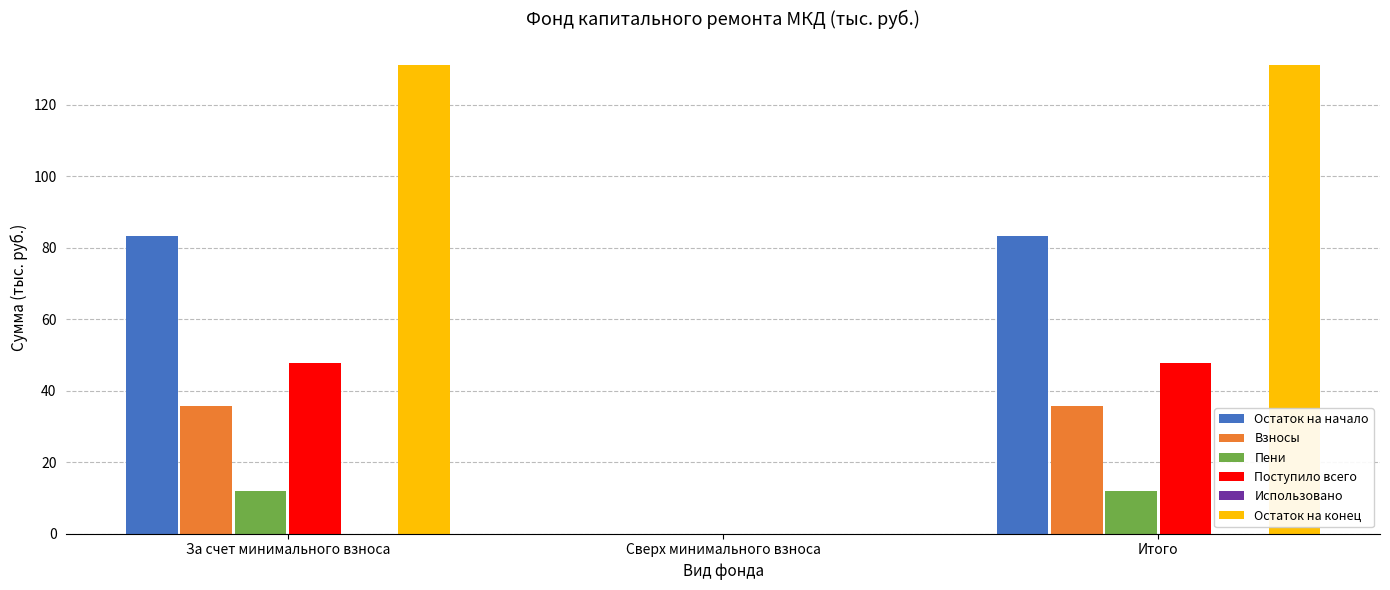

What is the difference between the Взносы values at Сверх минимального взноса and Итого?

35.8